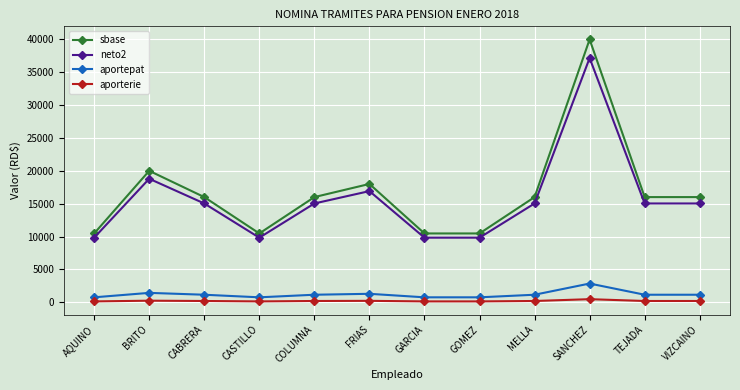

At how many categories does at least one series exceed 36804?

1